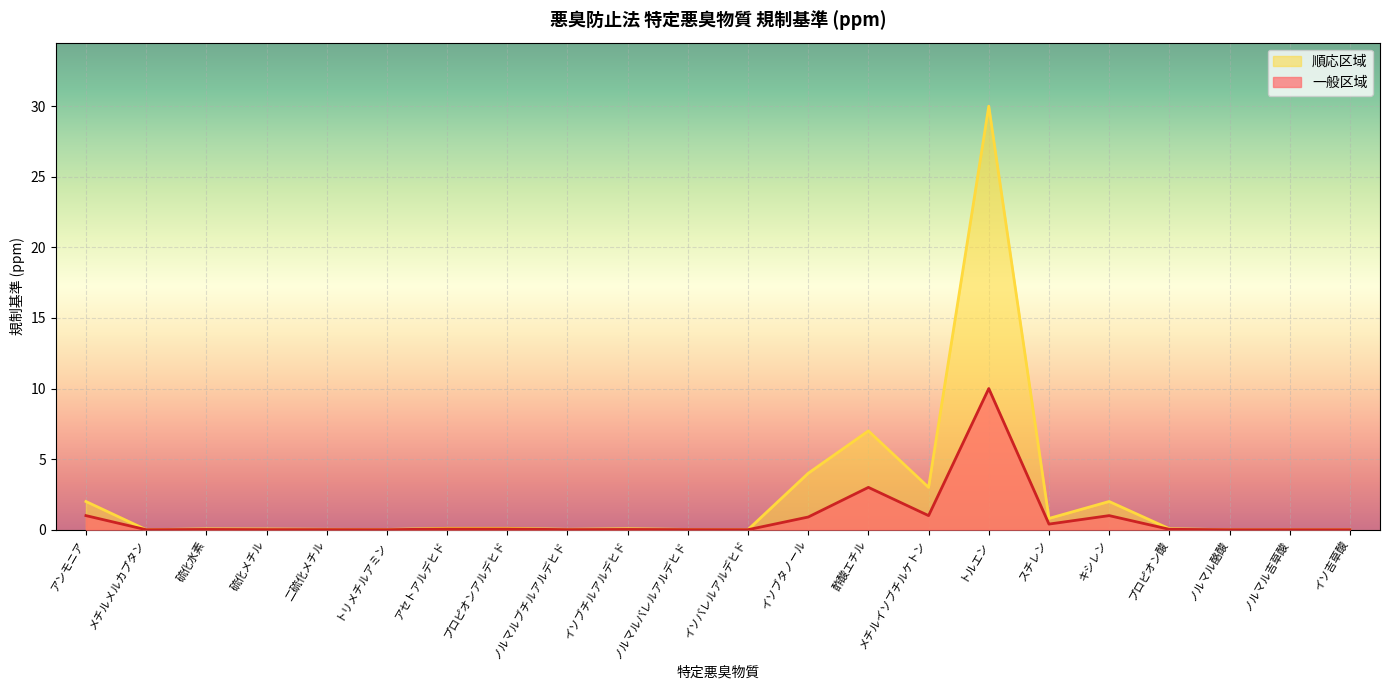

True or false: 順応区域 and 一般区域 cross at least once.

False